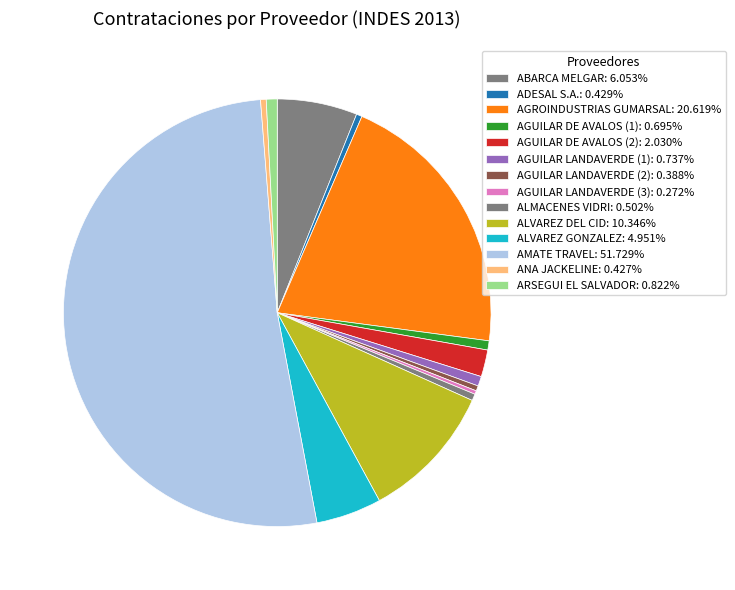

To the nearest percent, what is the difference between the largest and smallest slice percentages?

51%